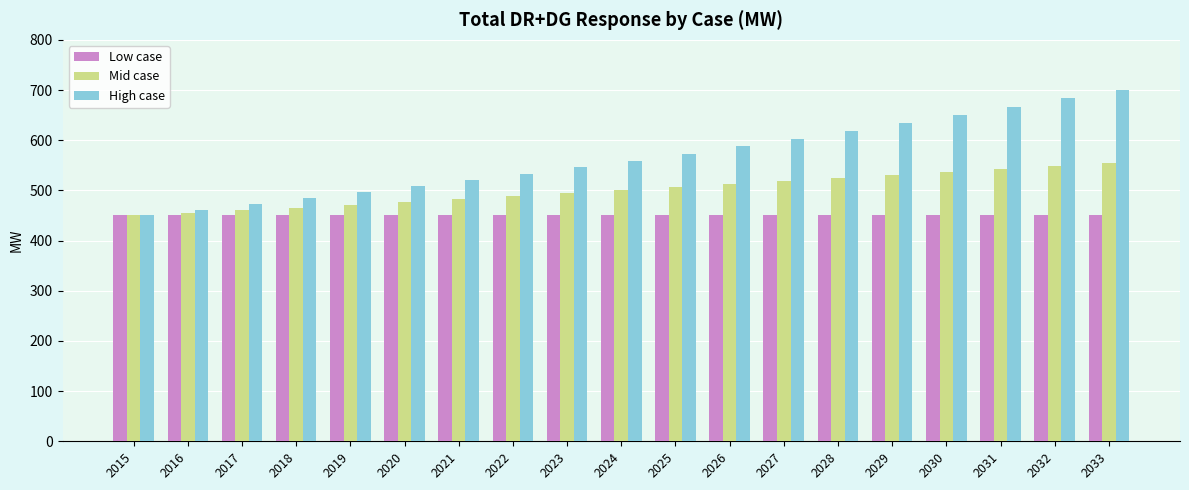

Which label corresponds to the largest value in the chart?

2033